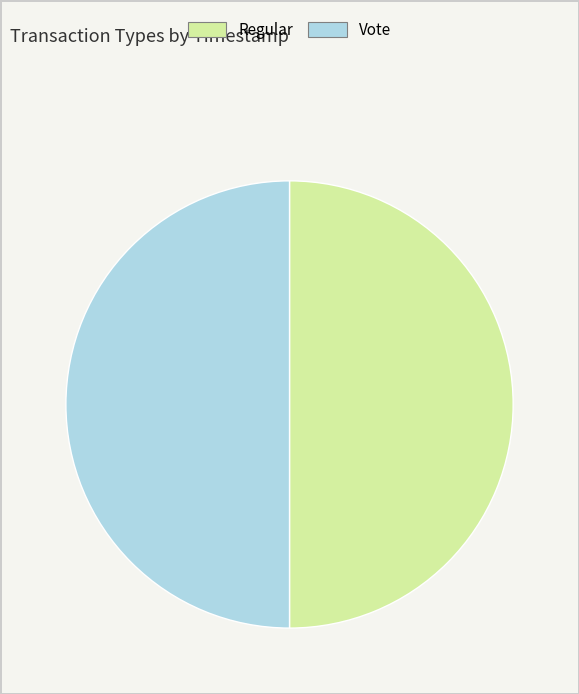

How many segments does this pie chart have?

2